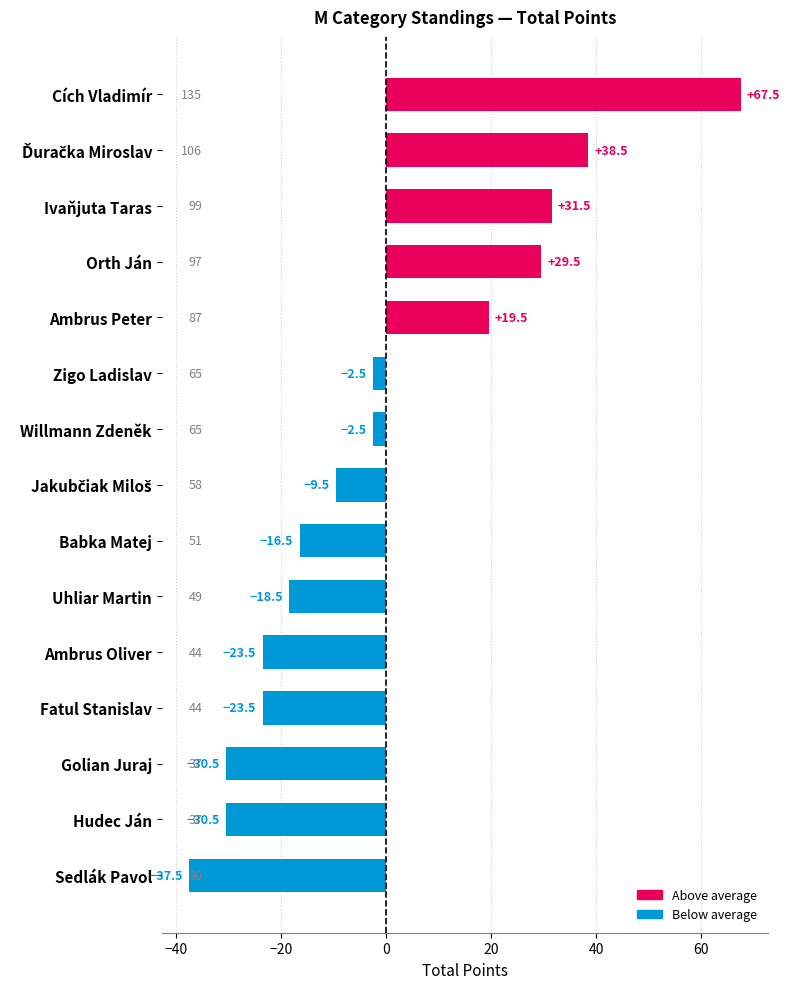

Reading top to bottom, transcribe all the data shown in this chart.

67.5	38.5	31.5	29.5	19.5	-2.5	-2.5	-9.5	-16.5	-18.5	-23.5	-23.5	-30.5	-30.5	-37.5